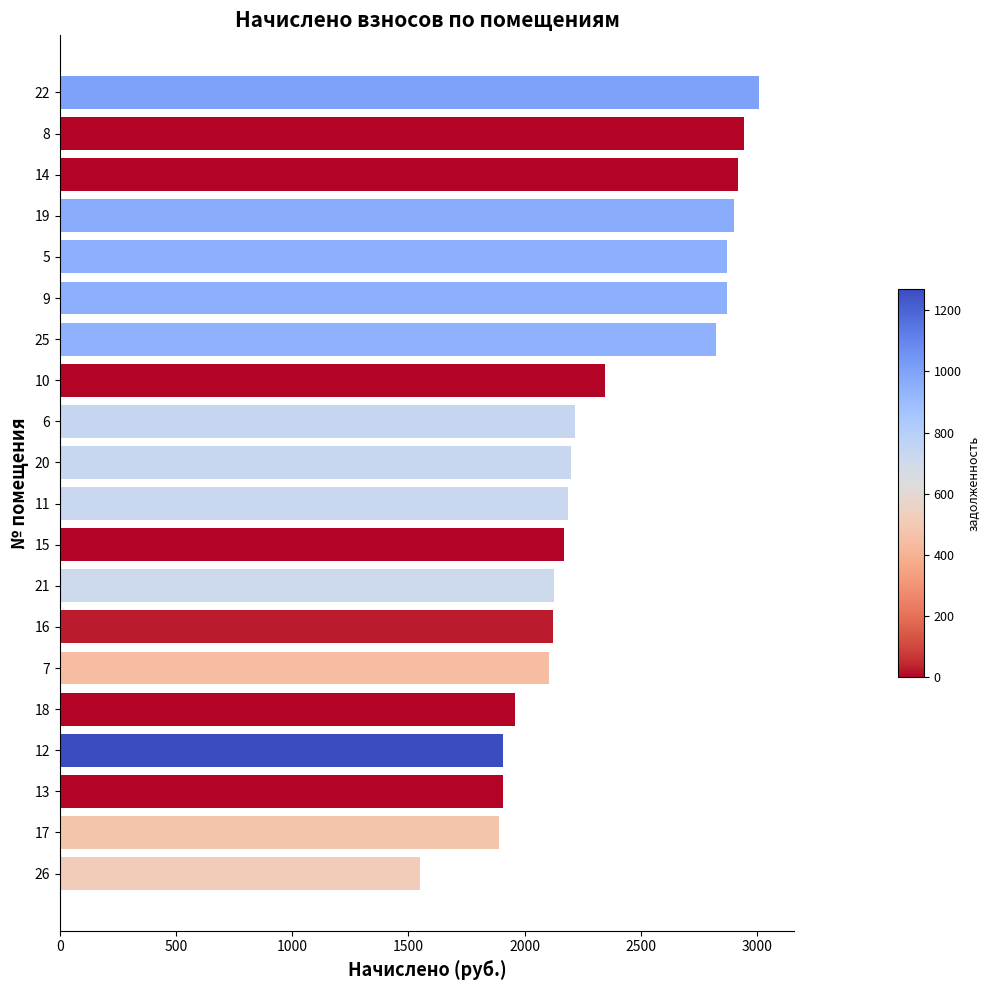

Is it true that the value at 16 is 3127.2?

False